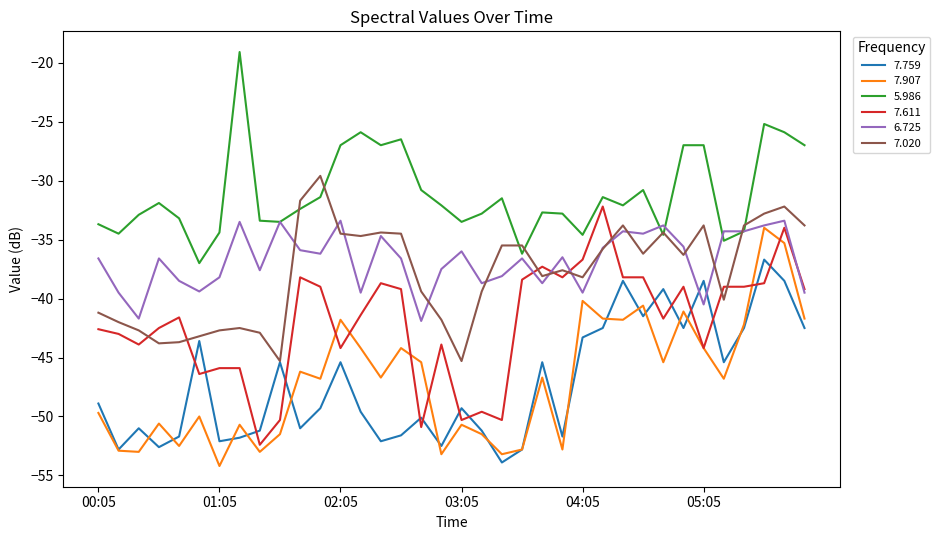

After their last crossing, which series has the higher values: 7.020 or 7.611?

7.020